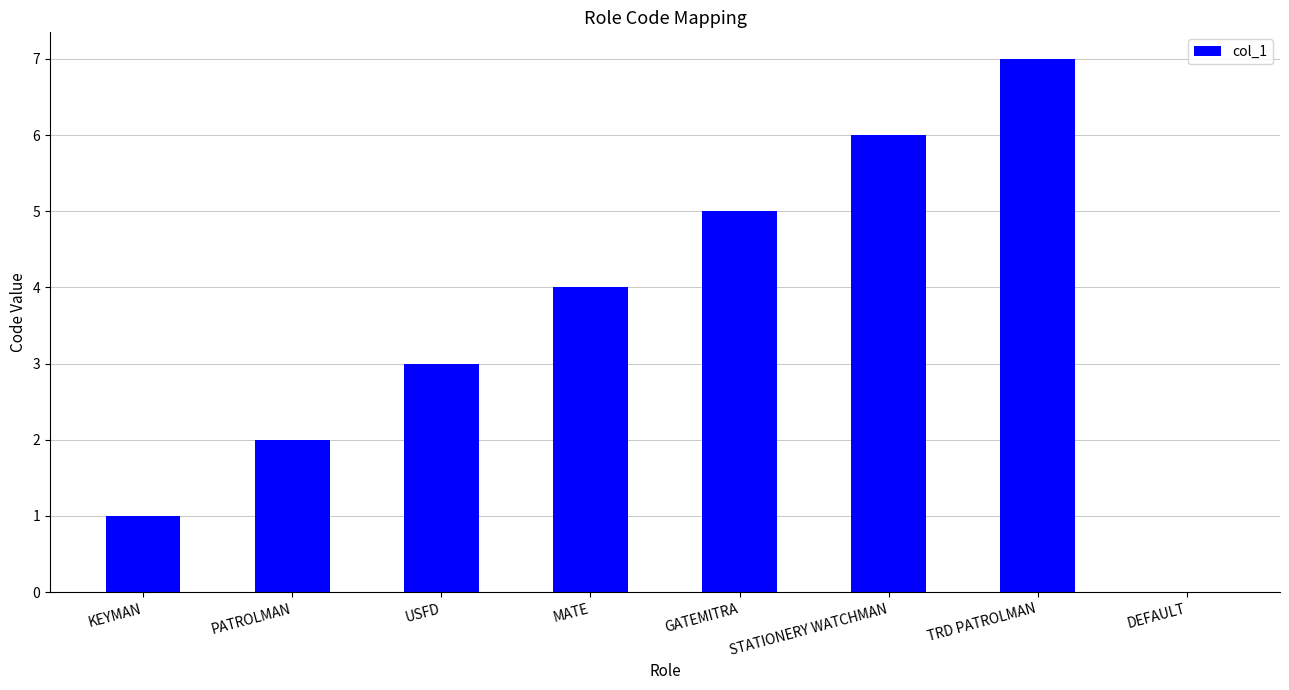

What is the sum of all values?

28